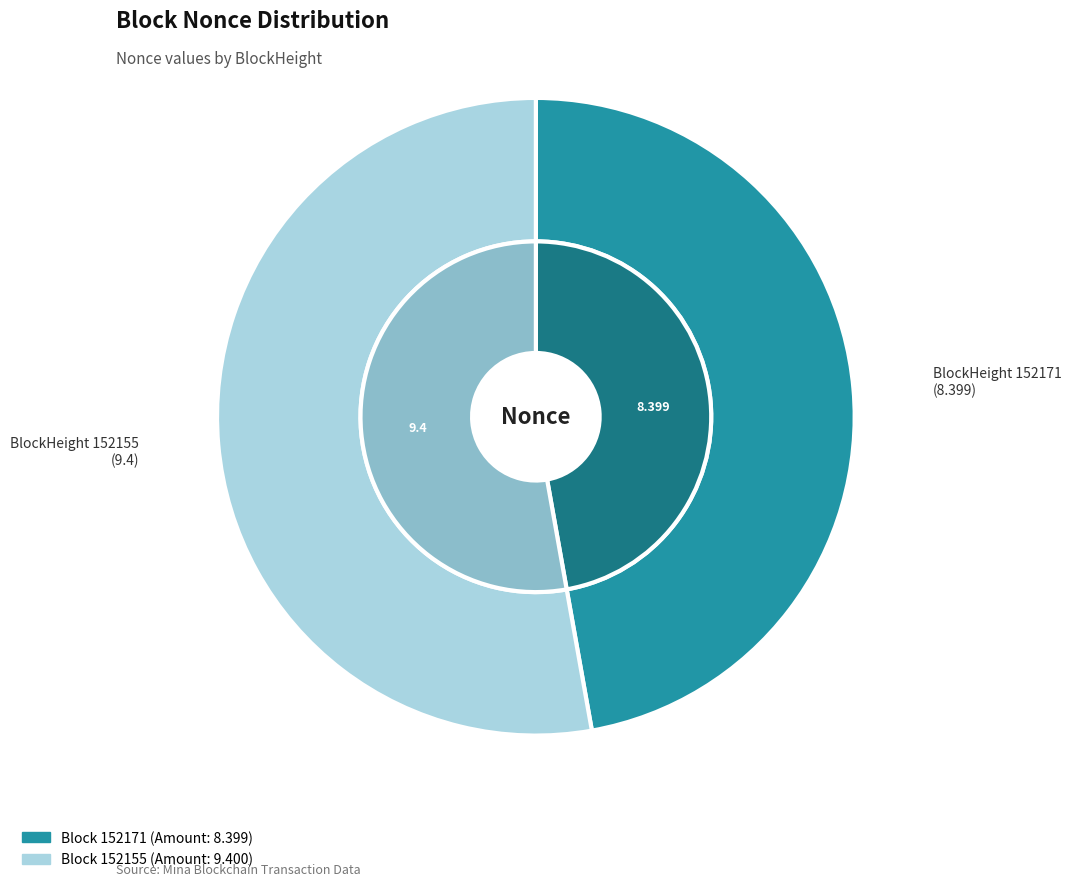

To the nearest percent, what is the average slice percentage?

50%